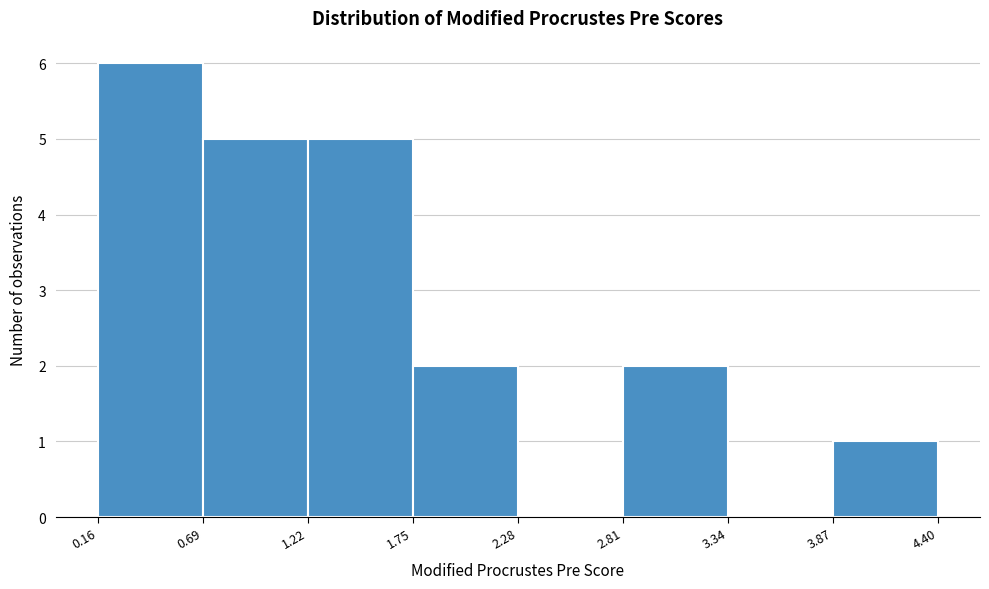

Reading left to right, list every bar in this chart as the range it spans on the x-axis followed by its height. The values are not printed on the chart, so give them approximately, as read against the axis.

0.16 to 0.69: 6
0.69 to 1.22: 5
1.22 to 1.75: 5
1.75 to 2.28: 2
2.28 to 2.81: 0
2.81 to 3.34: 2
3.34 to 3.87: 0
3.87 to 4.40: 1